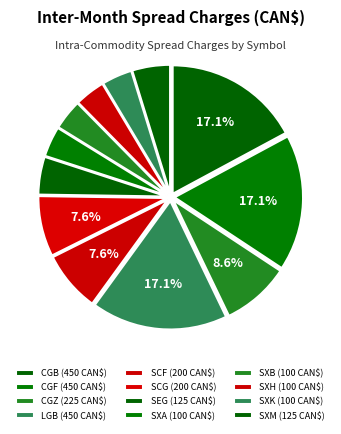

How many segments does this pie chart have?

12